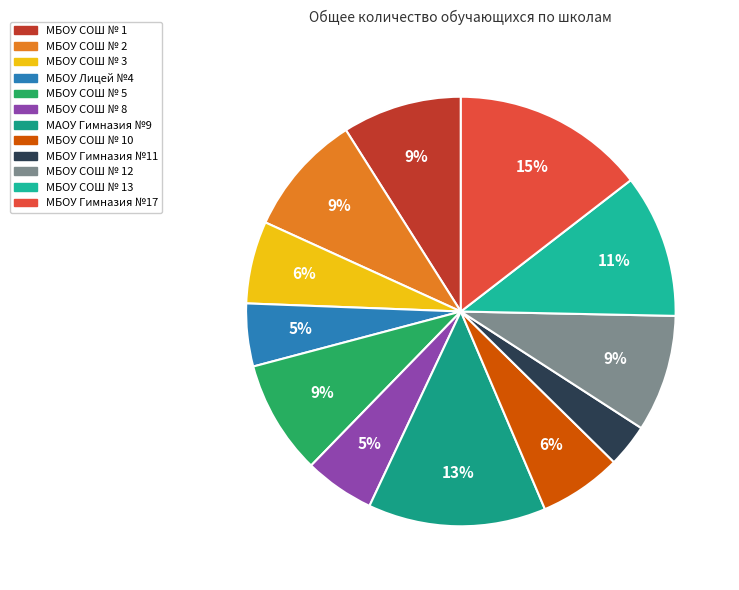

How many segments does this pie chart have?

12